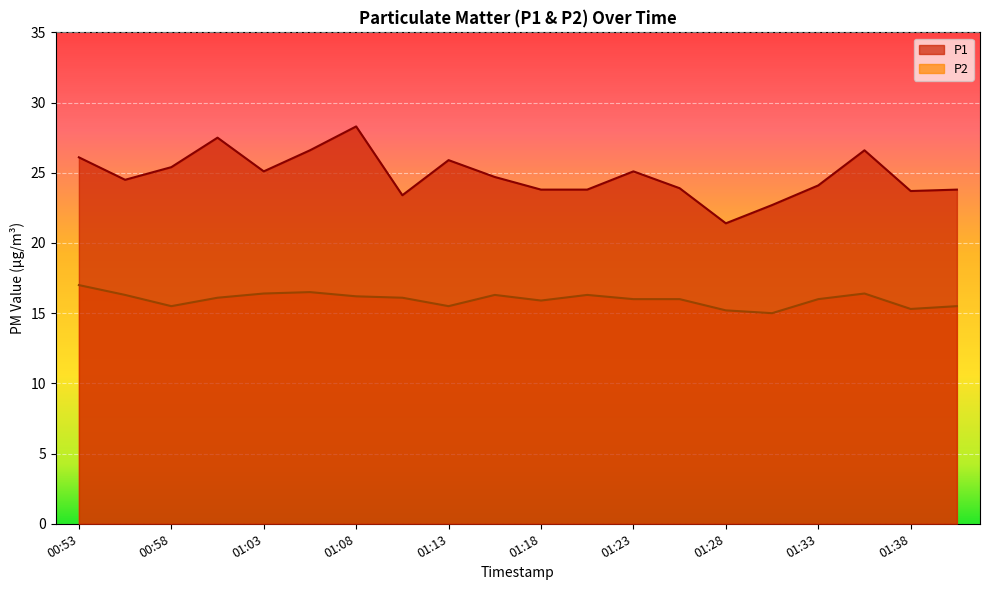

True or false: P1 has a value of 24.7 at 01:16.

True